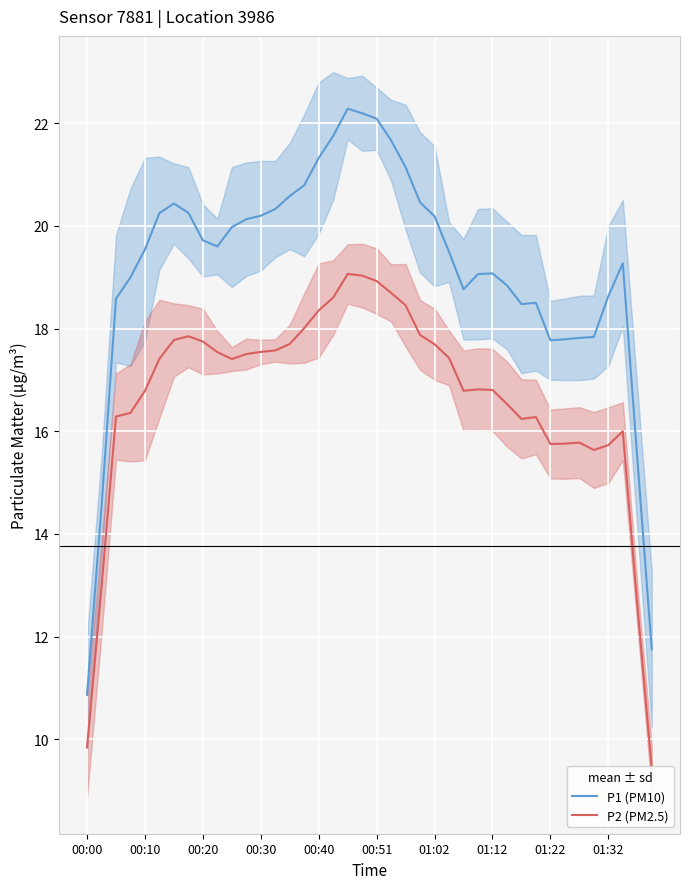

True or false: P2 (PM2.5) and P1 (PM10) intersect in this chart.

False